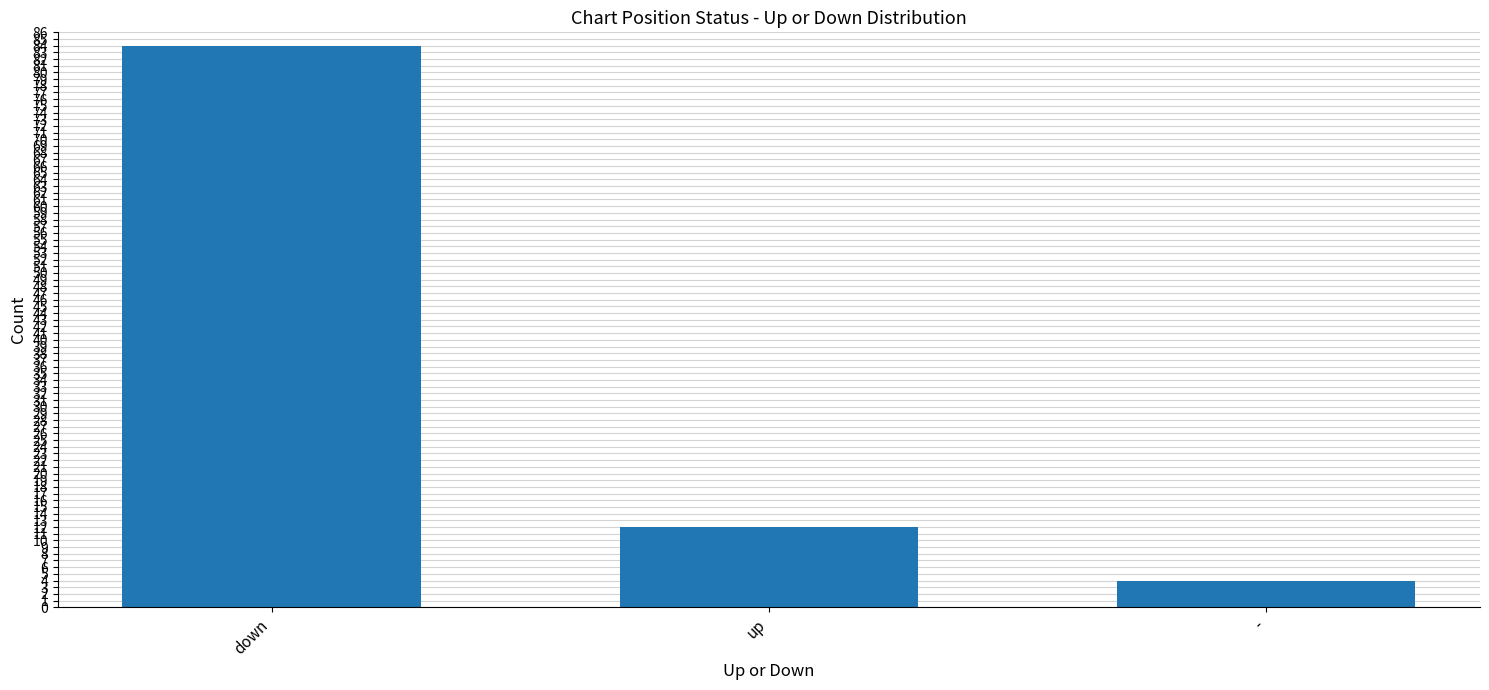

Reading left to right, extract all data points from this chart.

down=84	up=12	-=4